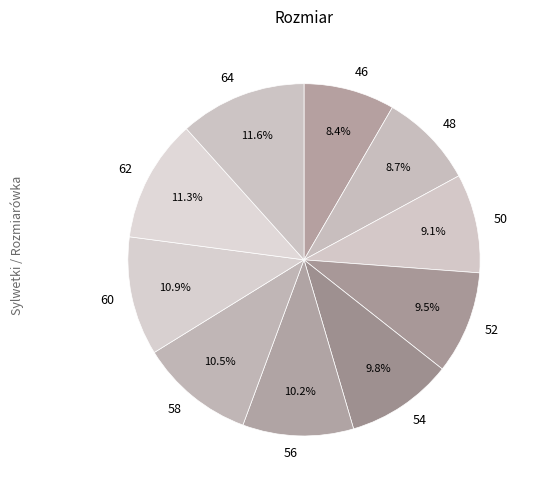

What portion of the pie excludes 58?

89.5%